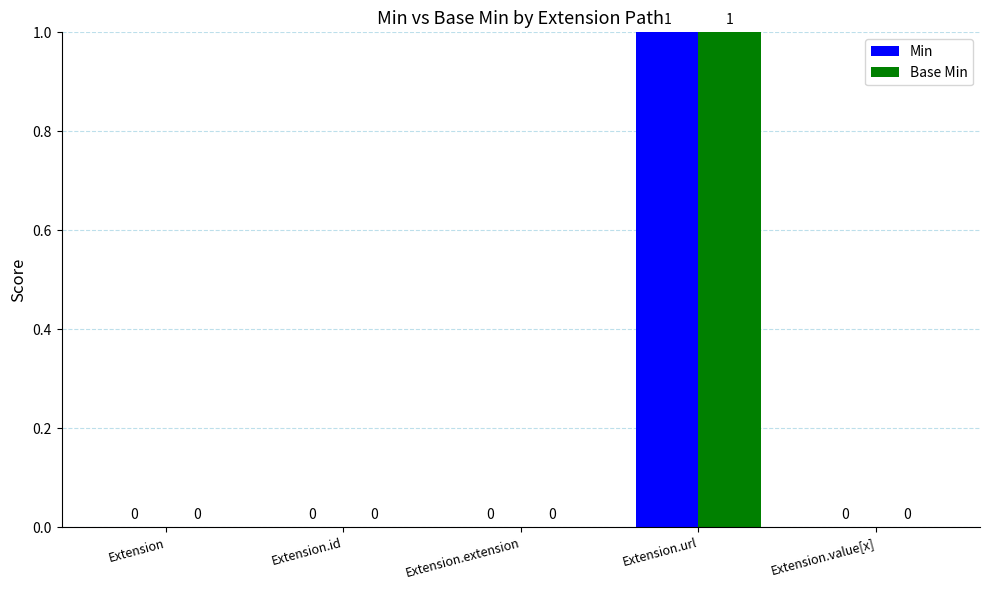

Is the value of Base Min at Extension.id greater than the value of Min at Extension.url?

No